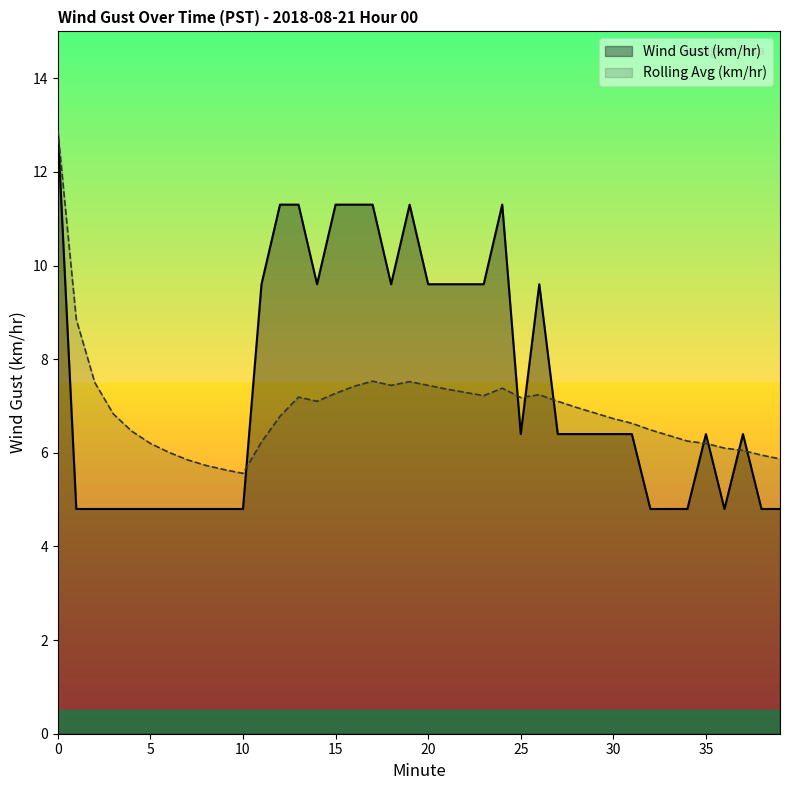

At which label is Wind Gust (km/hr) closest to 8?

11